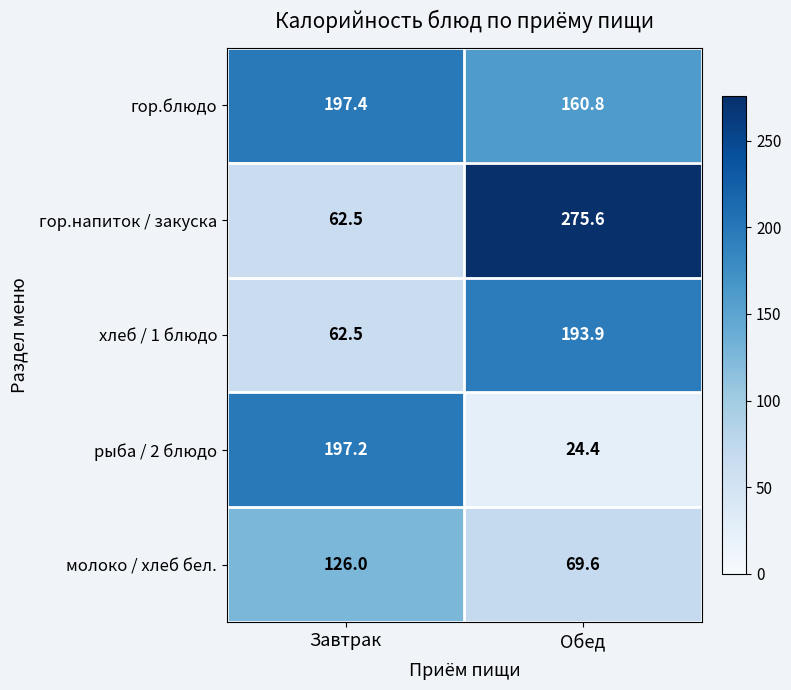

Is it true that хлеб / 1 блюдо equals 275.0 at Обед?

False